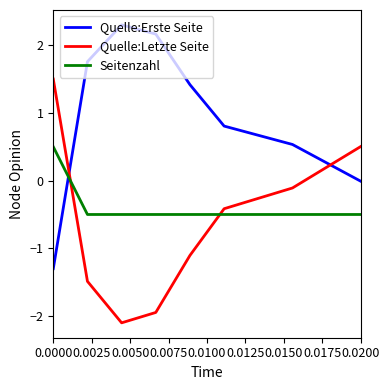

True or false: Quelle:Letzte Seite and Quelle:Erste Seite cross at least once.

True